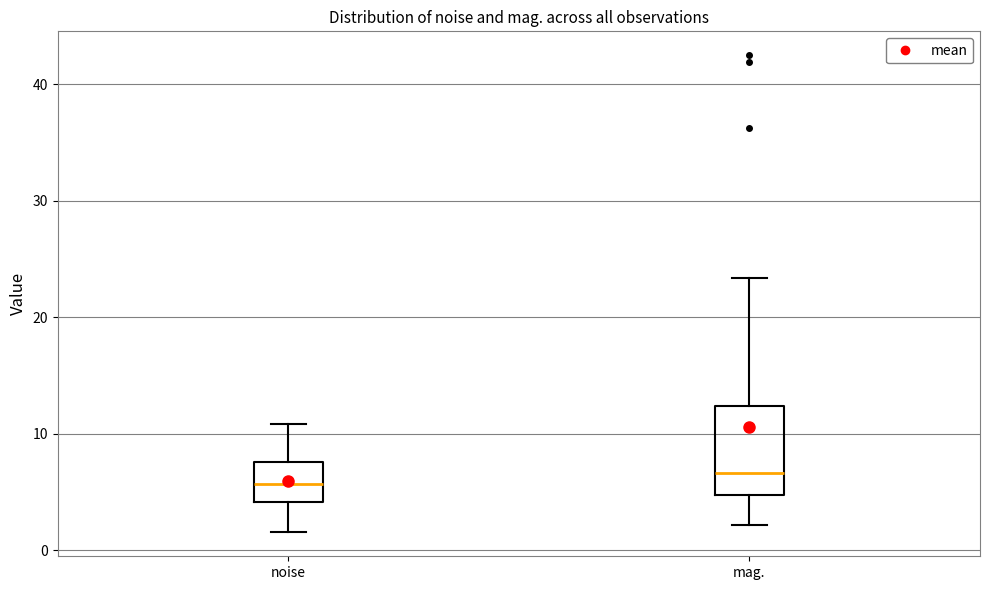

Reading left to right, read every box against the y-axis: the position of its median line, the range the box covers, and the ends of its whiskers. The values are not printed on the chart, so give them approximately, as read against the axis.

noise: median 6, box 4 to 8, whiskers 2 to 11
mag.: median 7, box 5 to 12, whiskers 2 to 23